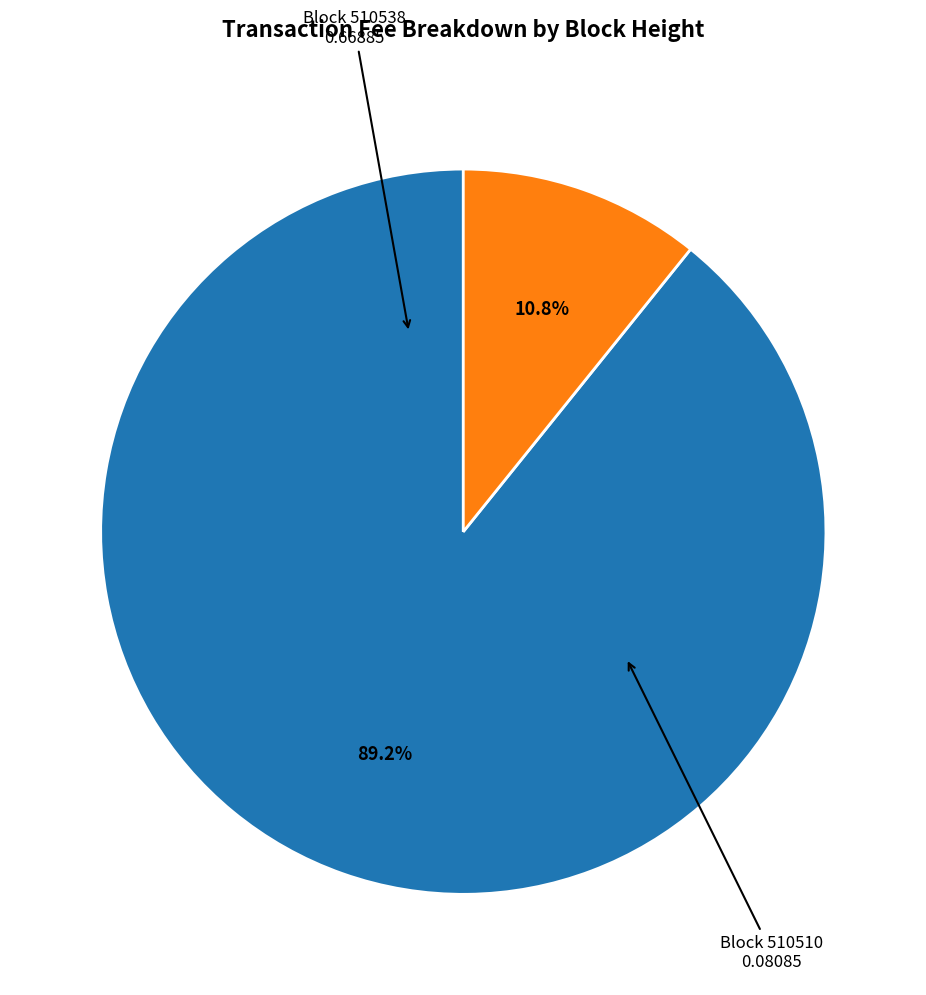

Count the number of slices in the pie.

2